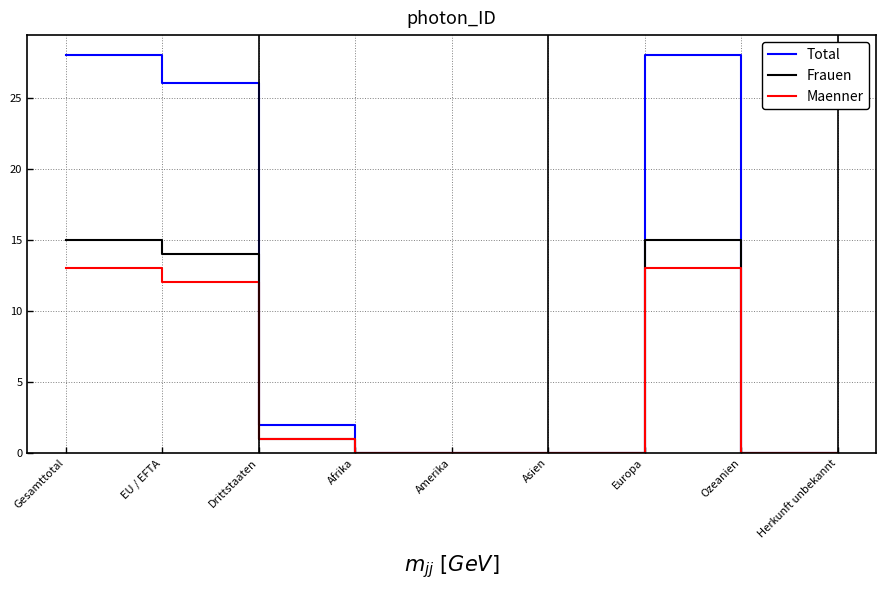

What are all the series names shown in the legend?

Total, Frauen, Maenner